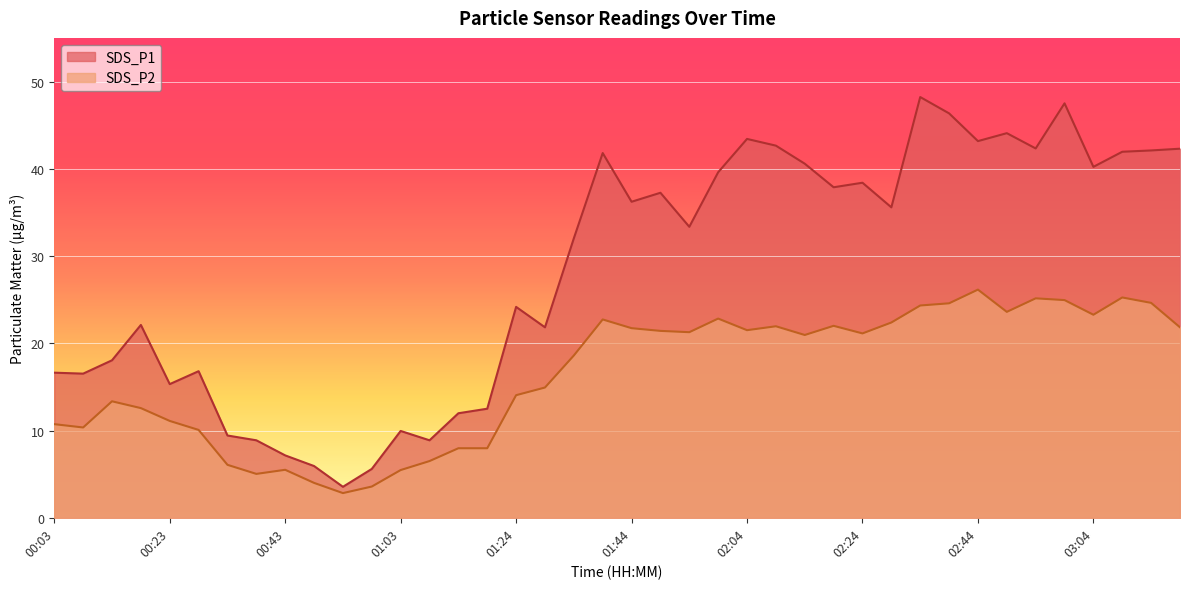

Between 01:08 and 02:24, which series saw the biggest shift?

SDS_P1